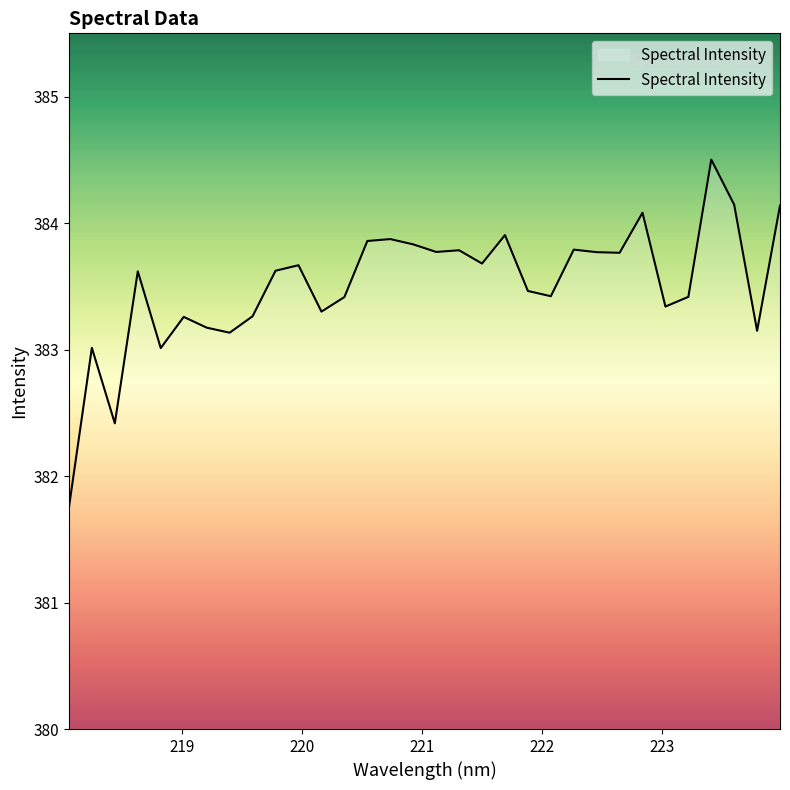

What is the smallest value displayed?

381.8